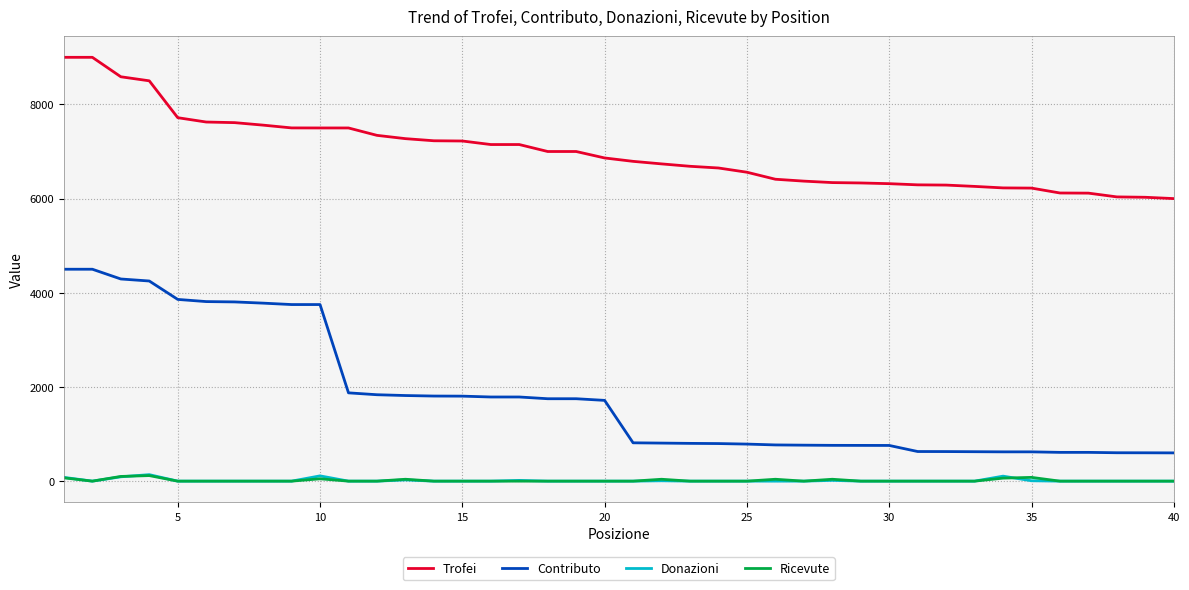

Which series has the widest spread of values?

Contributo